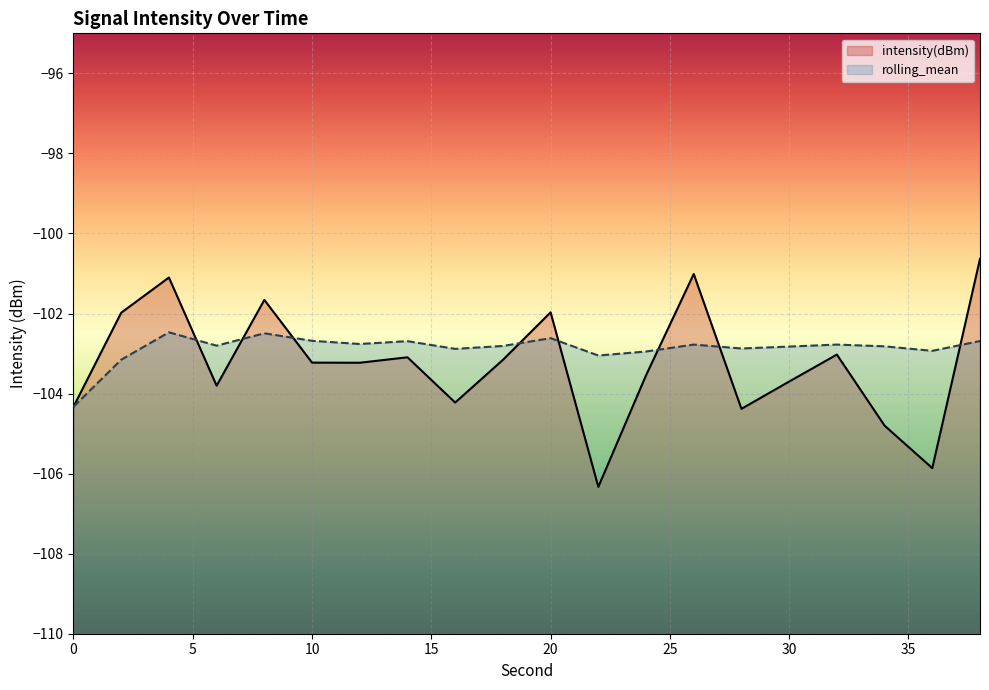

Reading left to right, extract all data points from this chart.

intensity(dBm): 0=-104.3	2=-102.0	4=-101.1	6=-103.8	8=-101.7	10=-103.2	12=-103.2	14=-103.1	16=-104.2	18=-103.2	20=-102.0	22=-106.3	24=-103.5	26=-101.0	28=-104.4	30=-103.7	32=-103.0	34=-104.8	36=-105.9	38=-100.6
rolling_mean: 0=-104.3	2=-103.2	4=-102.5	6=-102.8	8=-102.5	10=-102.7	12=-102.8	14=-102.7	16=-102.9	18=-102.8	20=-102.6	22=-103.0	24=-102.9	26=-102.8	28=-102.9	30=-102.8	32=-102.8	34=-102.8	36=-102.9	38=-102.7